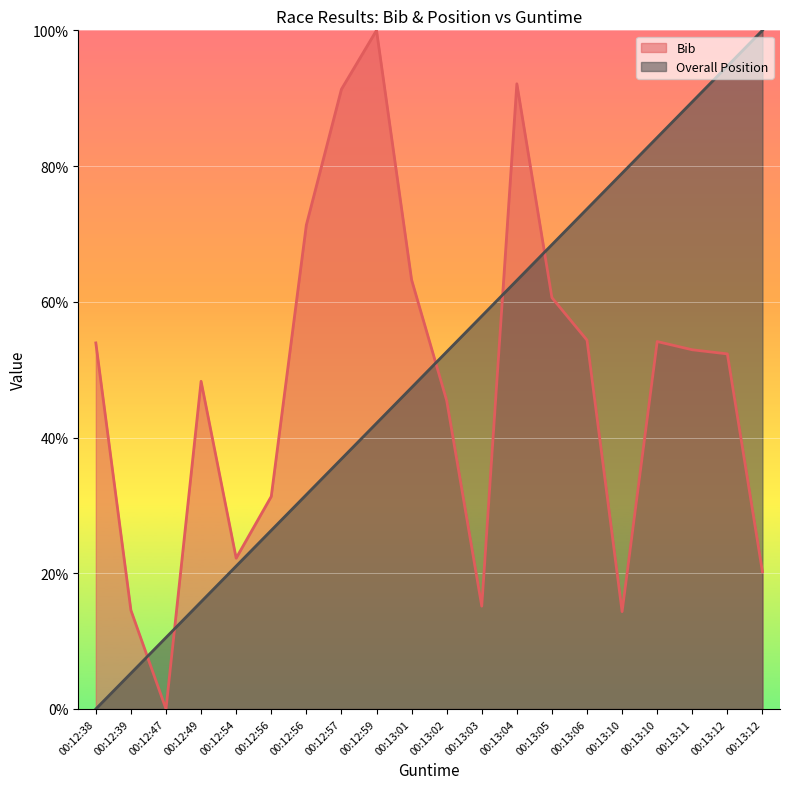

True or false: Bib and Overall Position intersect in this chart.

True